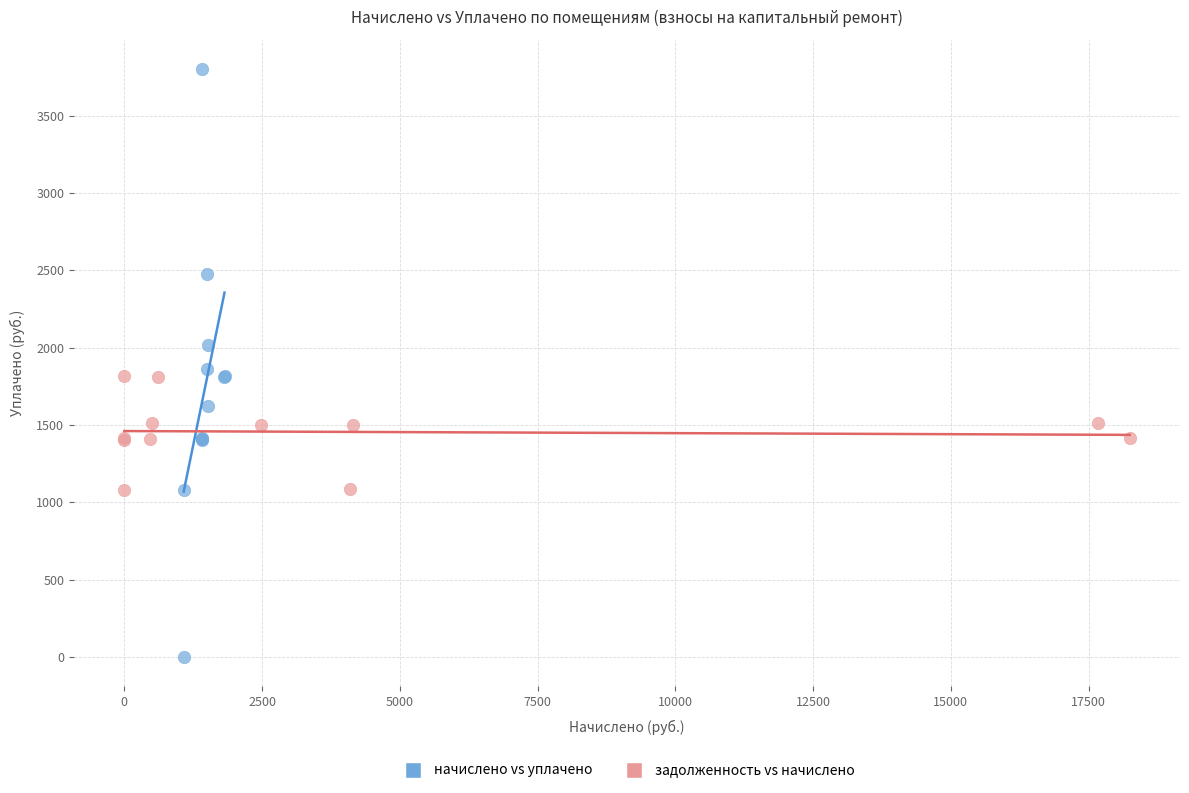

Which series reaches the minimum Y coordinate?

начислено vs уплачено